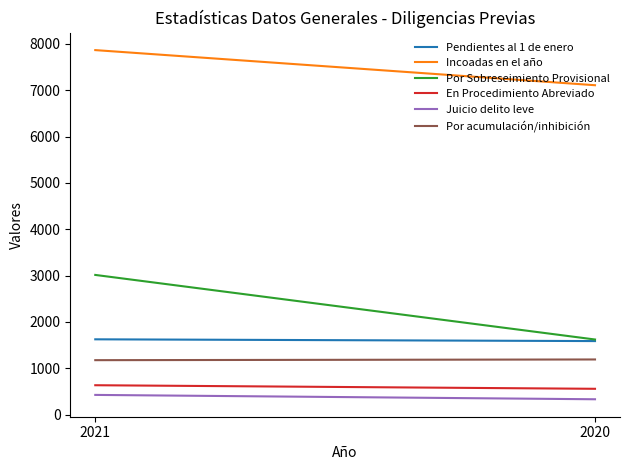

At which category does the chart reach its peak across all series?

2021